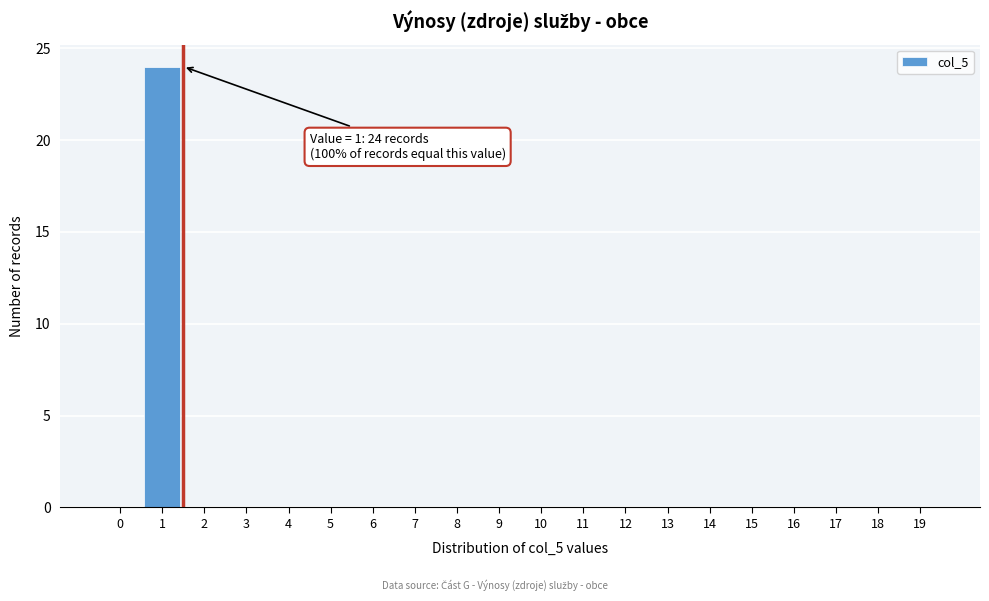

Reading right to left, extract all data points from this chart.

19=0	18=0	17=0	16=0	15=0	14=0	13=0	12=0	11=0	10=0	9=0	8=0	7=0	6=0	5=0	4=0	3=0	2=0	1=24	0=0